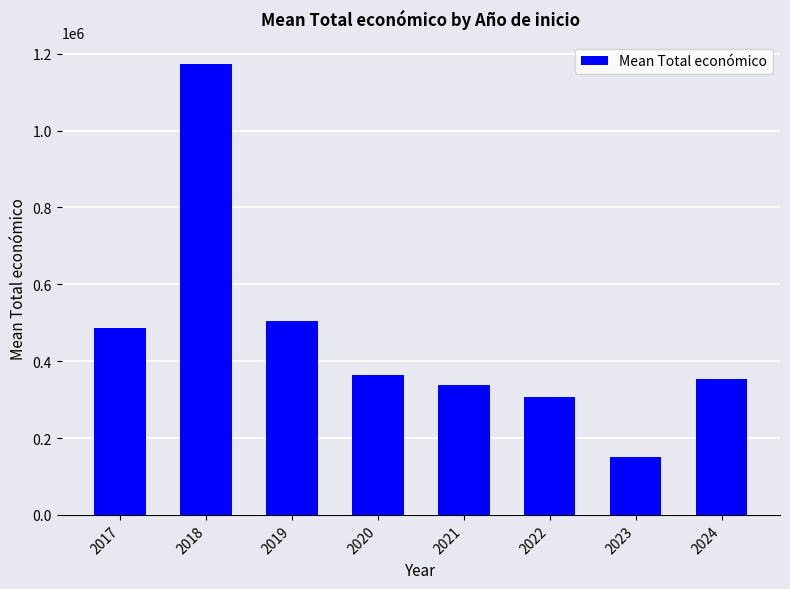

Is it true that the value at 2019 is 504185.7?

True